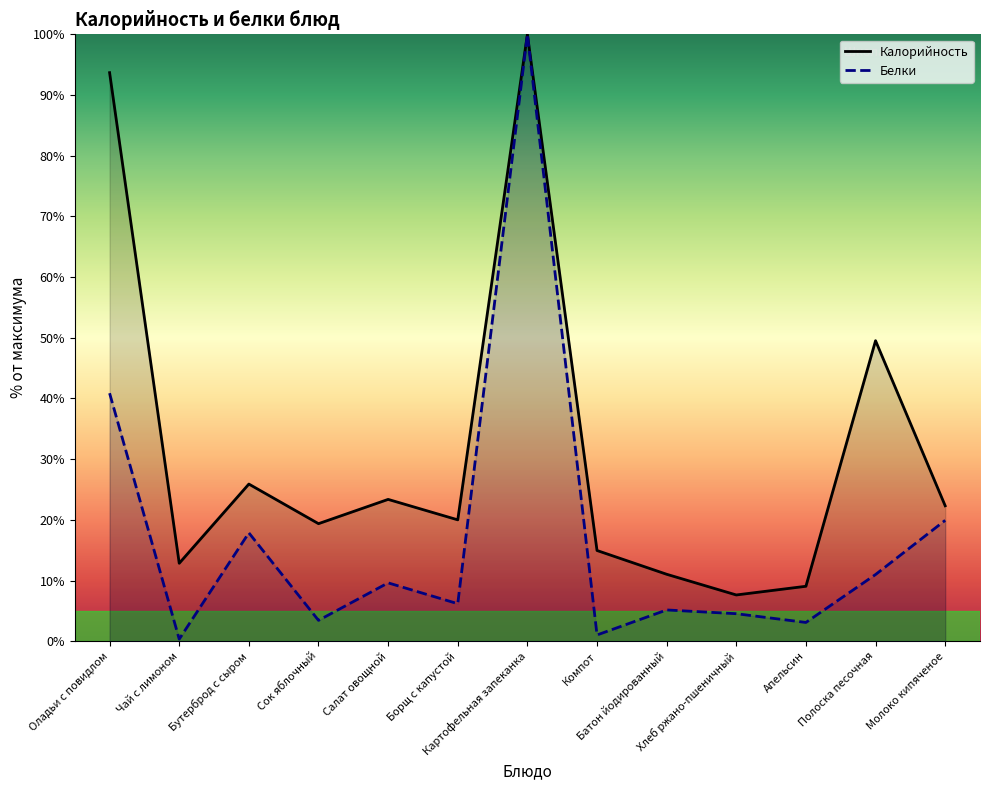

Rank the series at Борщ с капустой from lowest to highest value.

Белки, Калорийность